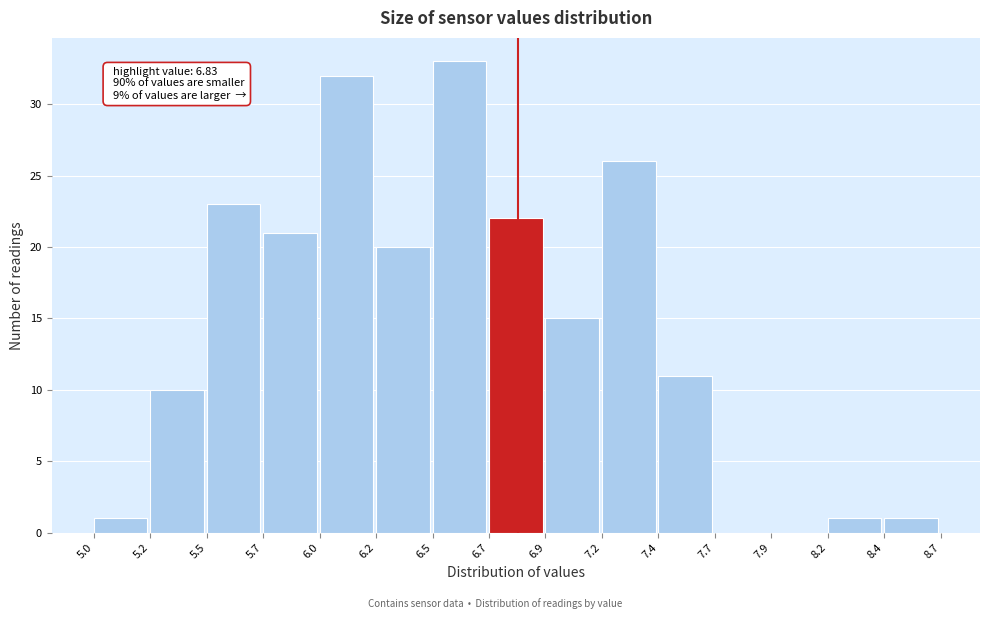

Reading left to right, extract all data points from this chart.

5.0=1	5.2=10	5.5=23	5.7=21	6.0=32	6.2=20	6.5=33	6.7=22	6.9=15	7.2=26	7.4=11	7.7=0	7.9=0	8.2=1	8.4=1